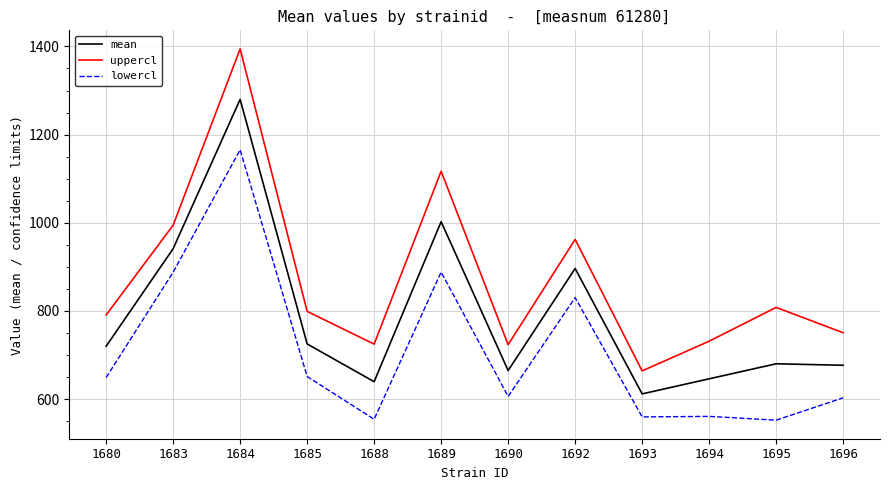

What is the spread (max minus min) of values at 1694?

170.5